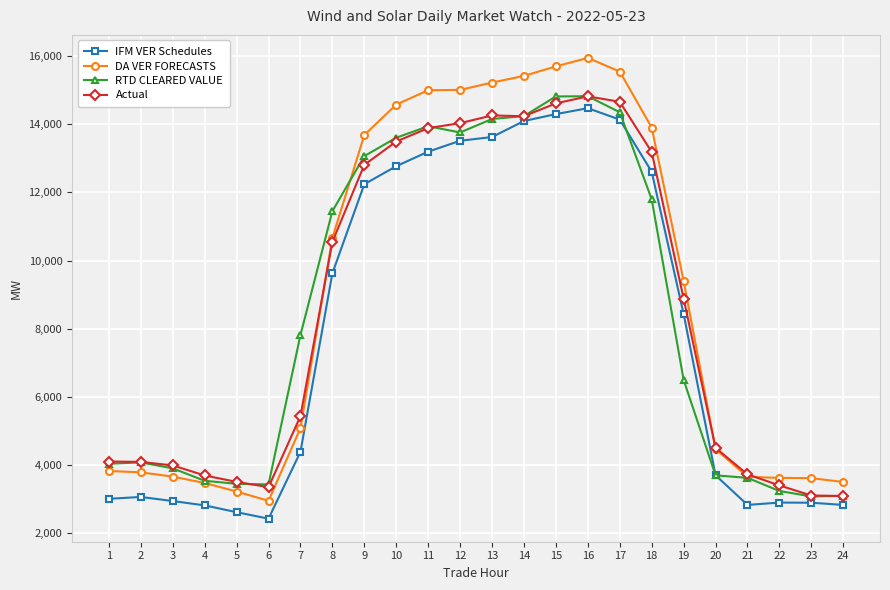

What is the sum of all Actual values?

205448.4